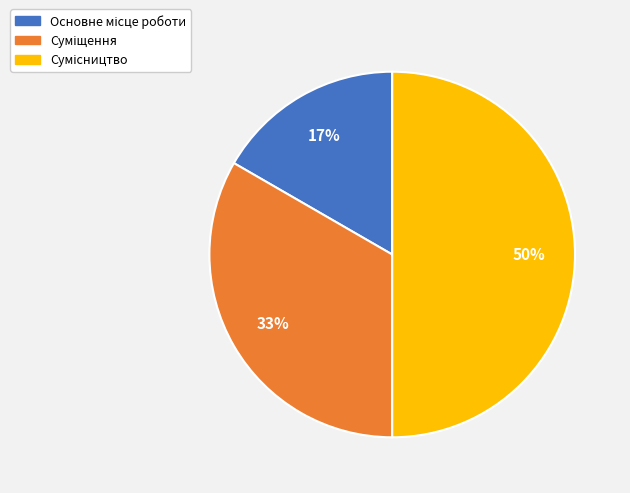

To the nearest percent, what is the difference between the largest and smallest slice percentages?

33%